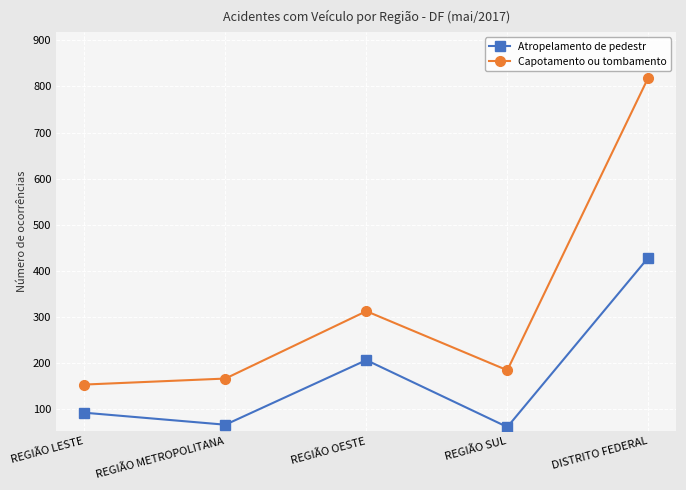

What position from the right is REGIÃO SUL?

2